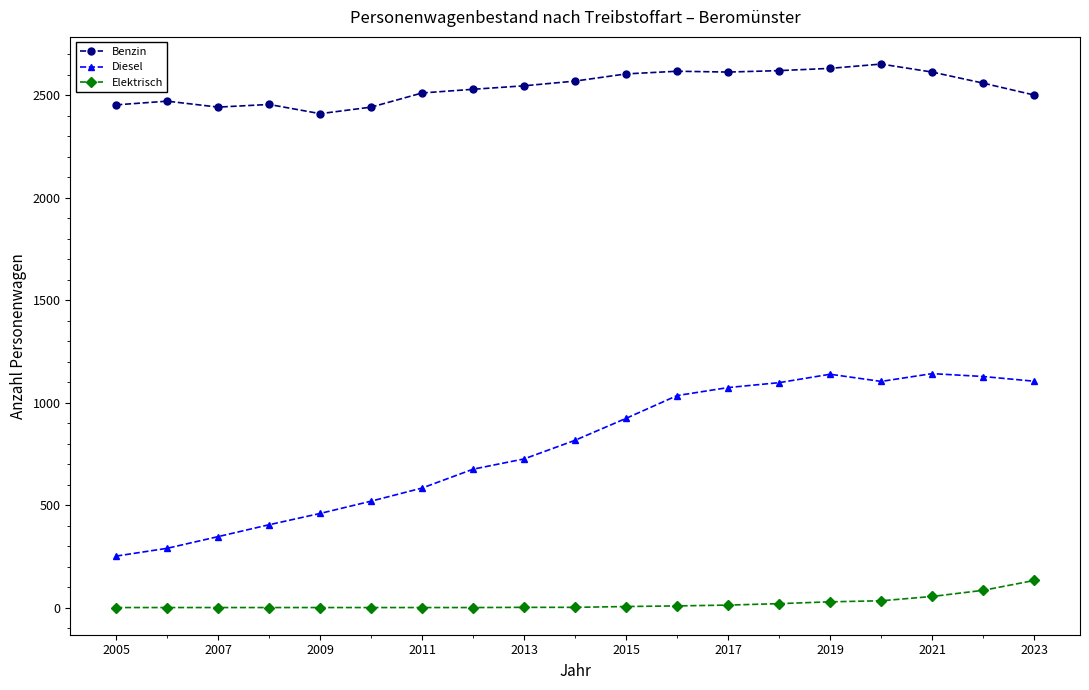

Which series has the largest total across all categories?

Benzin